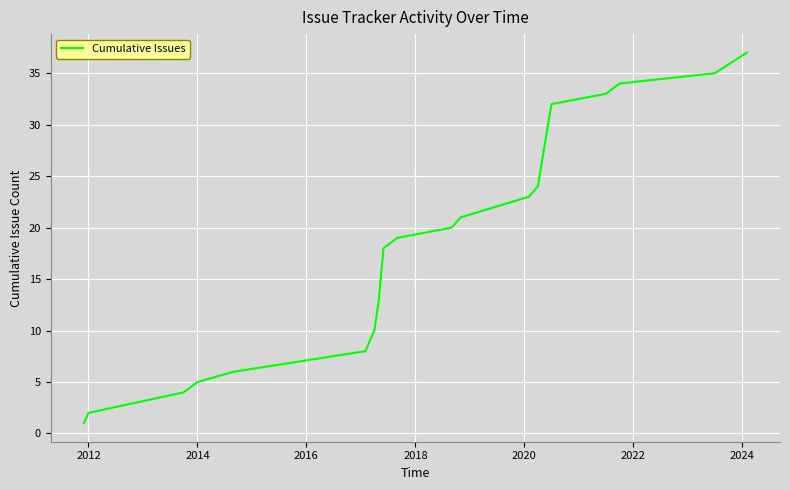

What is the difference between the maximum and minimum values?

36